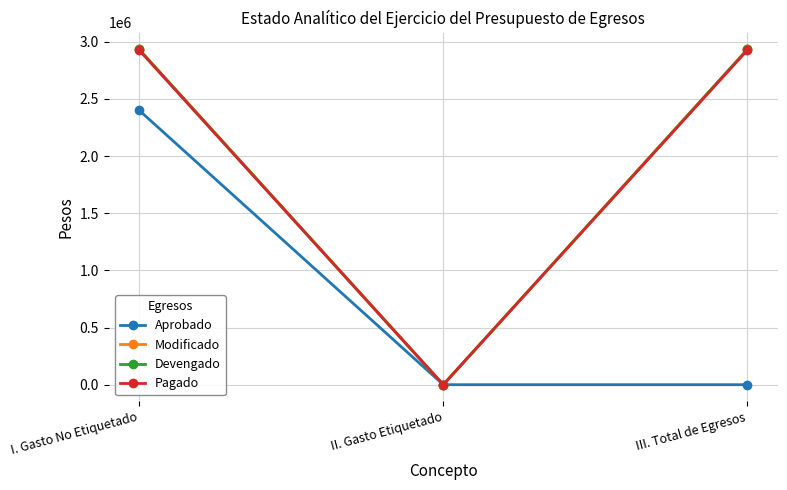

What is the total value across all series at I. Gasto No Etiquetado?

11191715